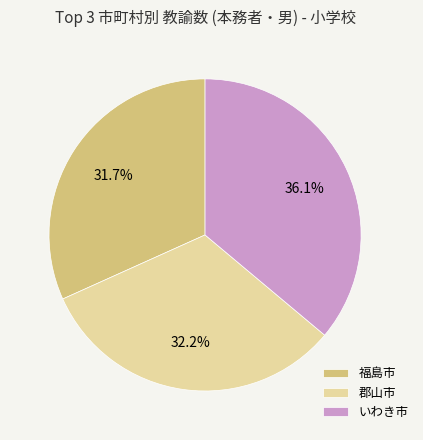

What percentage do 福島市 and 郡山市 together represent?

63.9%